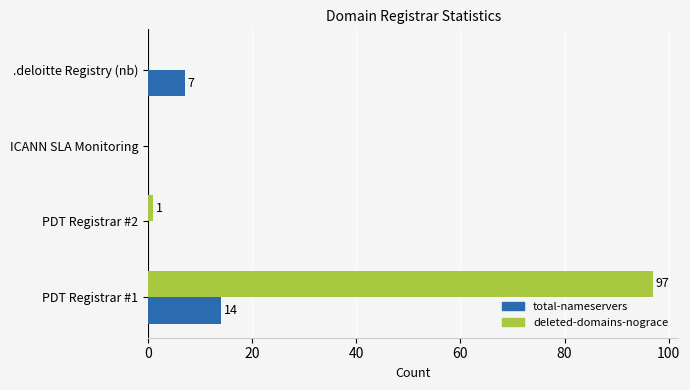

Between PDT Registrar #1 and ICANN SLA Monitoring, which series saw the biggest shift?

deleted-domains-nograce